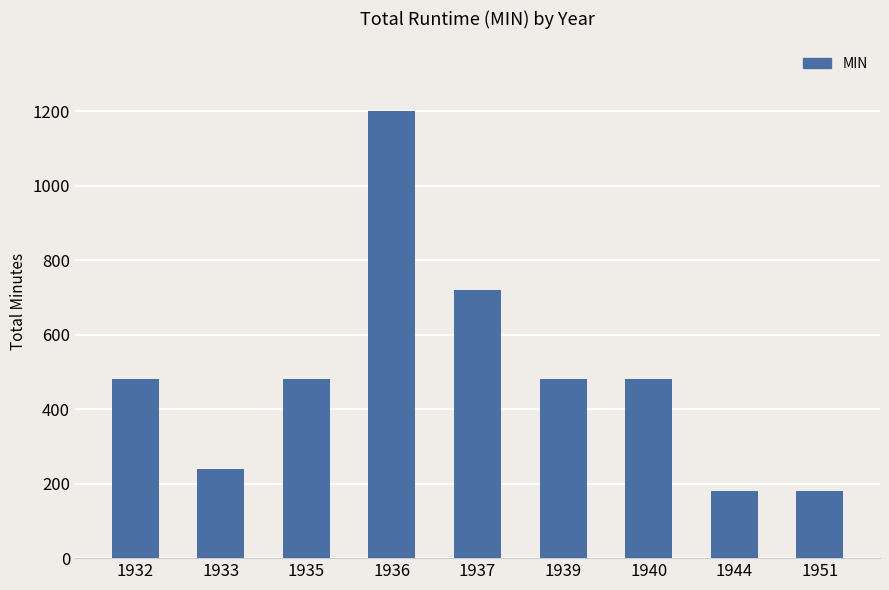

What is the maximum value shown in the chart?

1200